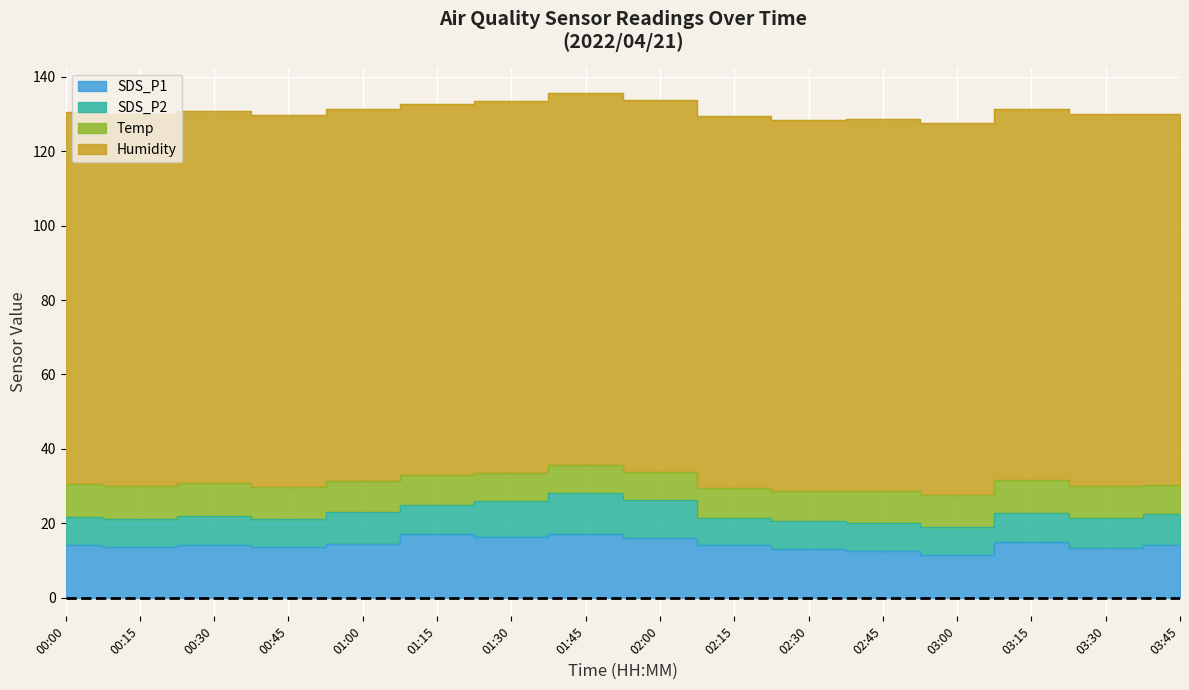

What is the sum of the SDS_P2 values at 01:15 and 02:45?

15.3